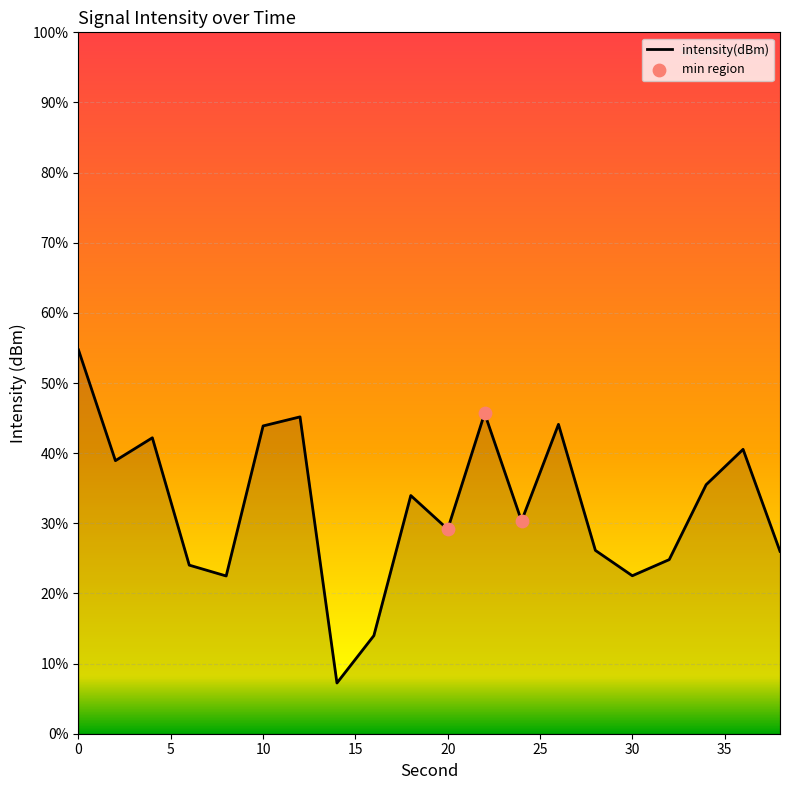

What is the difference between the maximum and minimum values?

47.5